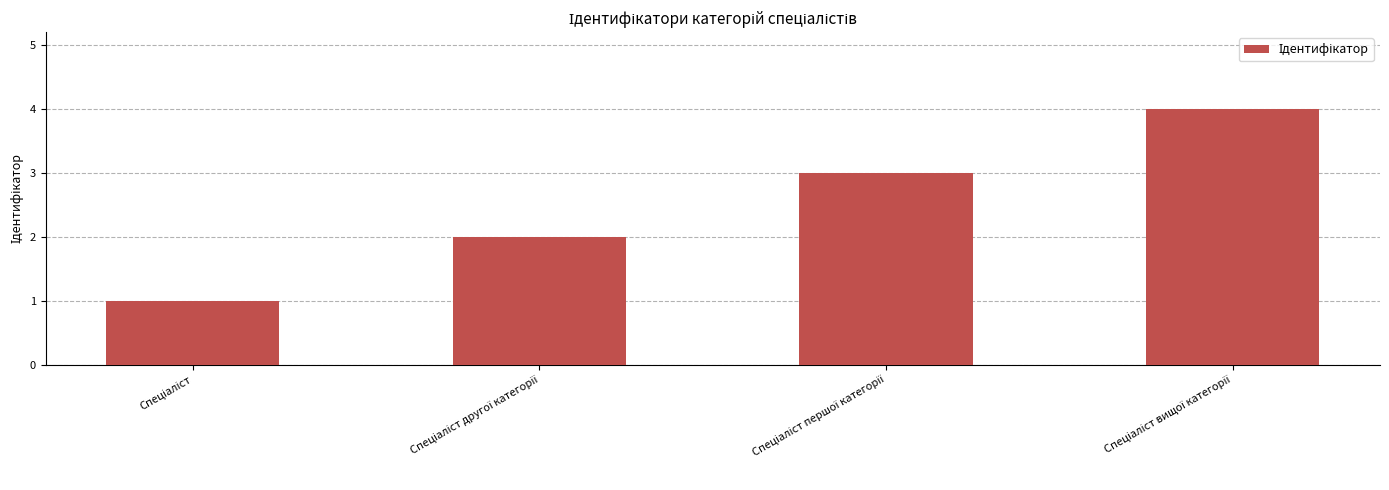

What is the sum of all values?

10